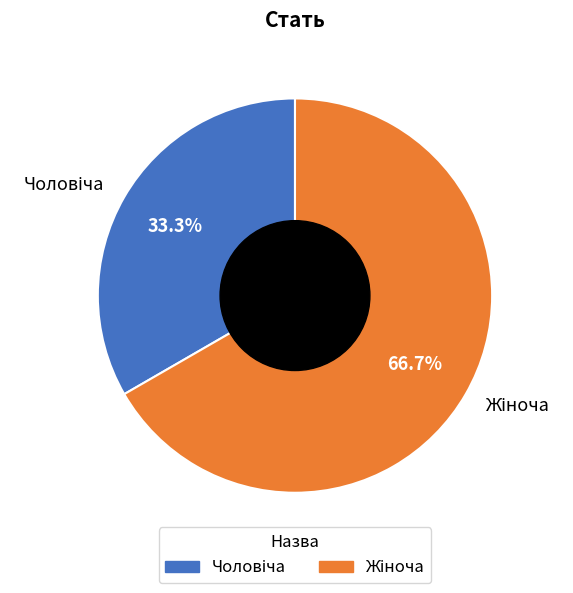

Does any single category account for the majority?

Yes